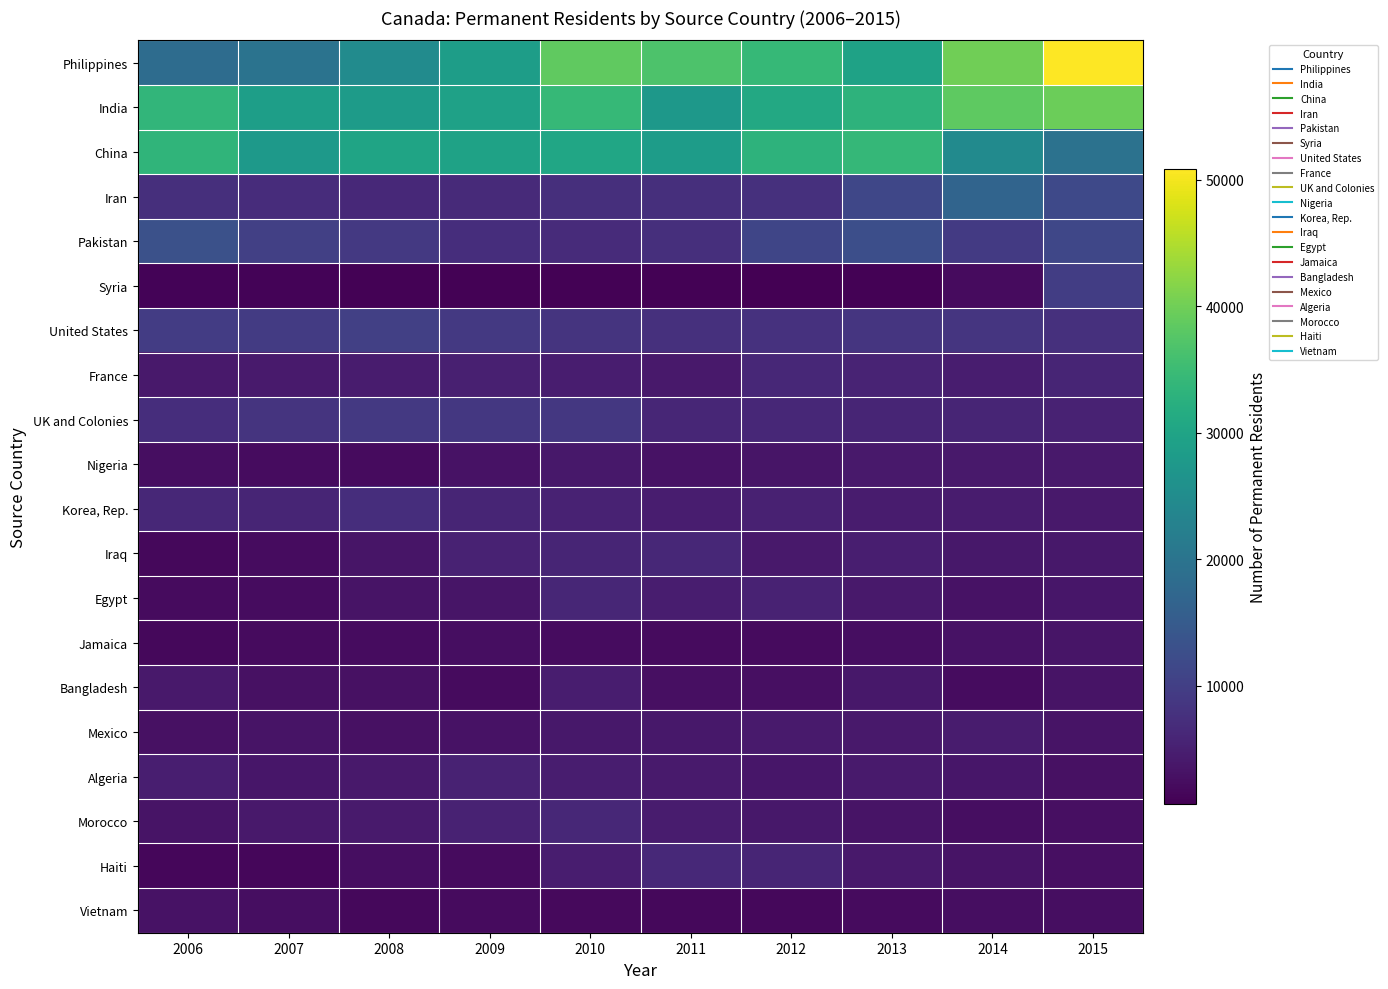

Reading right to left, what are all the values shown in this chart?

Philippines: 2015=50846	2014=40032	2013=29532	2012=34301	2011=36759	2010=38614	2009=28572	2008=24884	2007=19833	2006=18400
India: 2015=39530	2014=38330	2013=33078	2012=30920	2011=27488	2010=34226	2009=29452	2008=28257	2007=28731	2006=33773
China: 2015=19533	2014=24626	2013=34115	2012=33011	2011=28491	2010=30381	2009=29622	2008=30031	2007=27630	2006=33493
Iran: 2015=11669	2014=16772	2013=11288	2012=7525	2011=7479	2010=7478	2009=6581	2008=6474	2007=6974	2006=7481
Pakistan: 2015=11330	2014=9113	2013=12611	2012=11208	2011=7467	2010=6812	2009=7215	2008=8984	2007=10123	2006=13128
Syria: 2015=9853	2014=2051	2013=1008	2012=649	2011=1005	2010=1040	2009=917	2008=919	2007=1056	2006=1145
United States: 2015=7522	2014=8491	2013=8486	2012=7870	2011=7674	2010=8142	2009=8995	2008=10187	2007=9460	2006=9612
France: 2015=5807	2014=4716	2013=5623	2012=6271	2011=4080	2010=4648	2009=5051	2008=4532	2007=4289	2006=3999
UK and Colonies: 2015=5451	2014=5758	2013=5814	2012=6172	2011=6128	2010=8719	2009=8872	2008=8976	2007=8213	2006=7136
Nigeria: 2015=4133	2014=4160	2013=4171	2012=3441	2011=3102	2010=3907	2009=3156	2008=2108	2007=2371	2006=2593
Korea, Rep.: 2015=4091	2014=4458	2013=4509	2012=5315	2011=4588	2010=5537	2009=5874	2008=7291	2007=5912	2006=6210
Iraq: 2015=3980	2014=3894	2013=4912	2012=4036	2011=6196	2010=5941	2009=5452	2008=3543	2007=2406	2006=1788
Egypt: 2015=3763	2014=3159	2013=4165	2012=5550	2011=4663	2010=5984	2009=3495	2008=3347	2007=2355	2006=2190
Jamaica: 2015=3426	2014=3050	2013=2480	2012=2174	2011=2059	2010=2321	2009=2457	2008=2334	2007=2141	2006=1722
Bangladesh: 2015=3304	2014=2233	2013=3792	2012=2634	2011=2694	2010=4721	2009=2106	2008=2939	2007=2897	2006=4012
Mexico: 2015=3231	2014=4477	2013=3995	2012=4227	2011=3948	2010=3862	2009=3092	2008=2854	2007=3240	2006=2844
Algeria: 2015=2835	2014=3653	2013=4325	2012=3762	2011=4326	2010=4753	2009=5391	2008=4007	2007=3623	2006=4806
Morocco: 2015=2736	2014=2491	2013=3276	2012=3878	2011=4391	2010=6244	2009=5532	2008=4225	2007=4019	2006=3321
Haiti: 2015=2727	2014=3315	2013=4147	2012=5856	2011=6476	2010=4733	2009=2079	2008=2488	2007=1598	2006=1619
Vietnam: 2015=2591	2014=2494	2013=2112	2012=1732	2011=1723	2010=1942	2009=2171	2008=1784	2007=2574	2006=3152